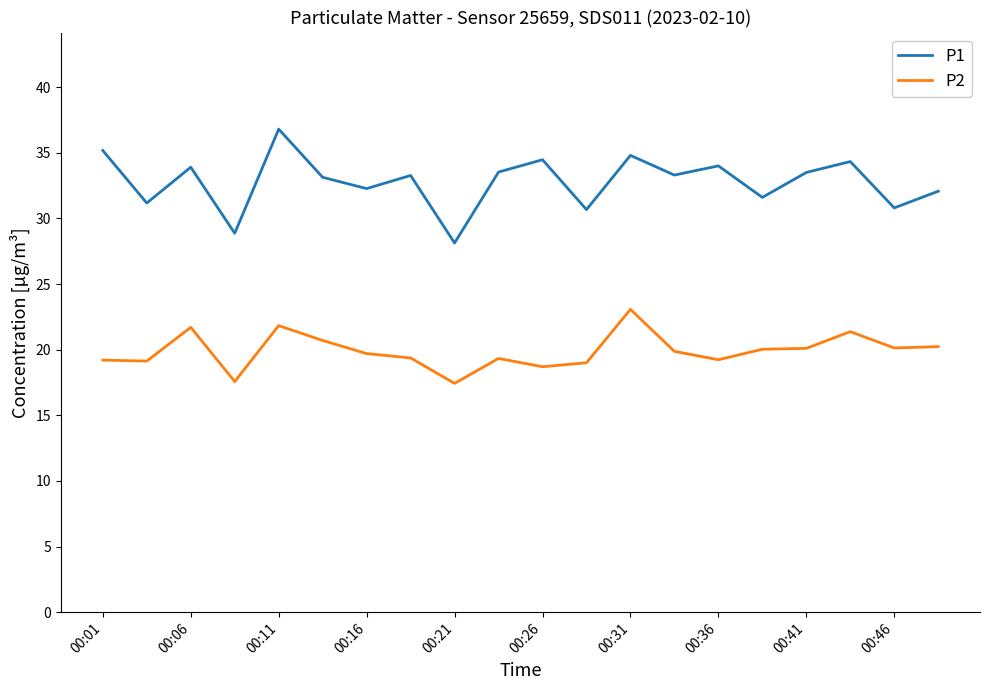

True or false: P2 and P1 intersect in this chart.

False